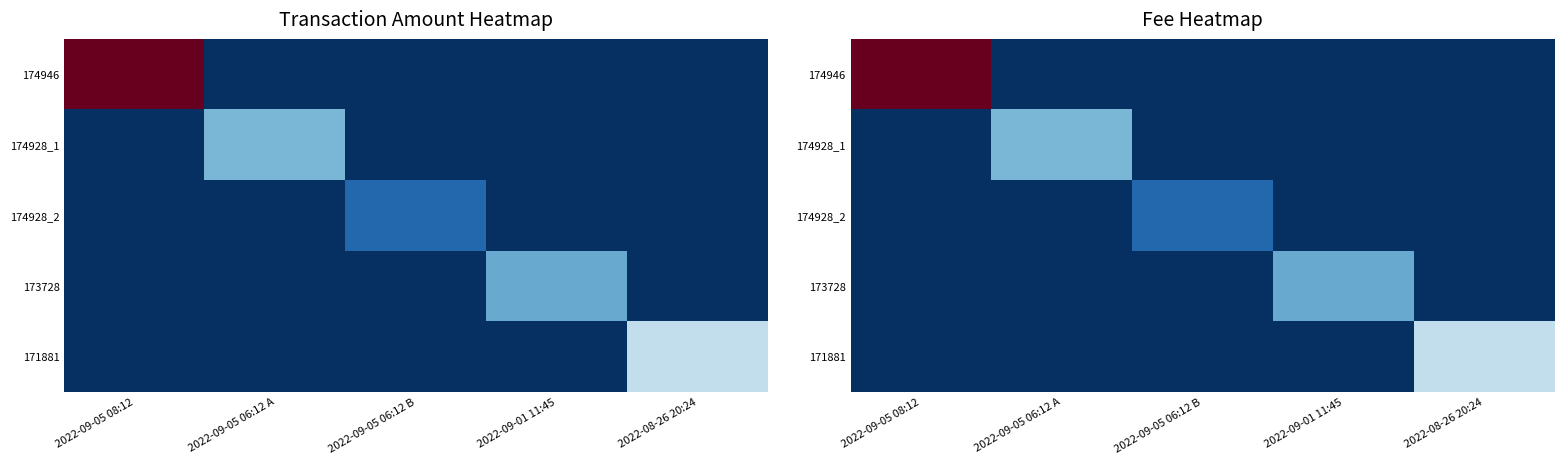

At which category does the chart reach its minimum across all series?

2022-09-05 06:12 A